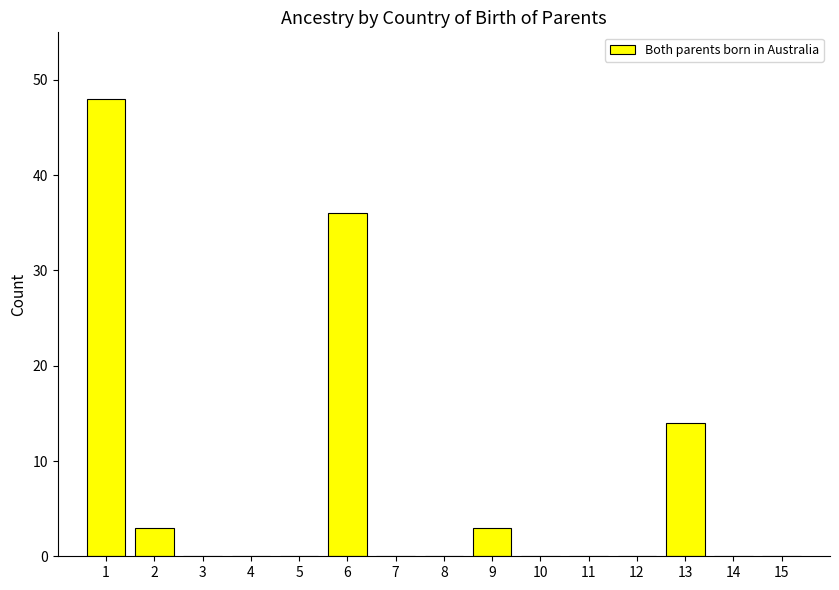

How many series are shown in this chart?

1